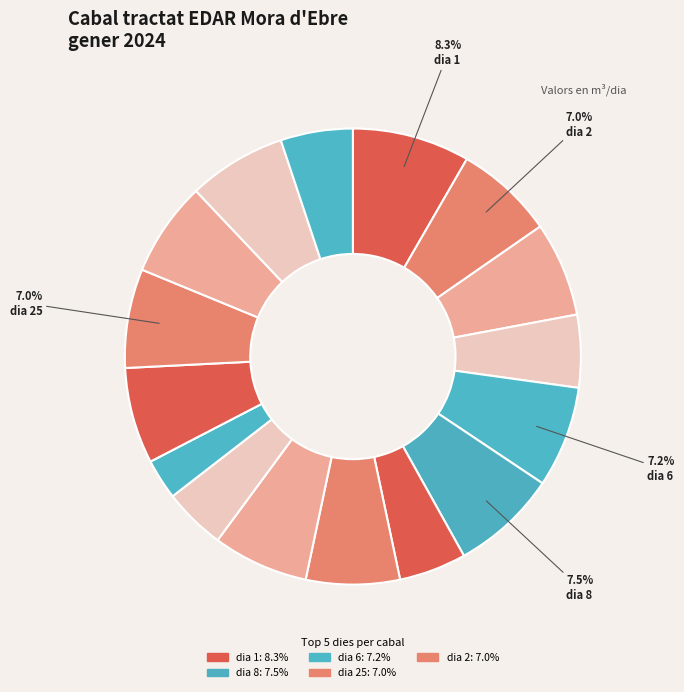

Count the number of slices in the pie.

16